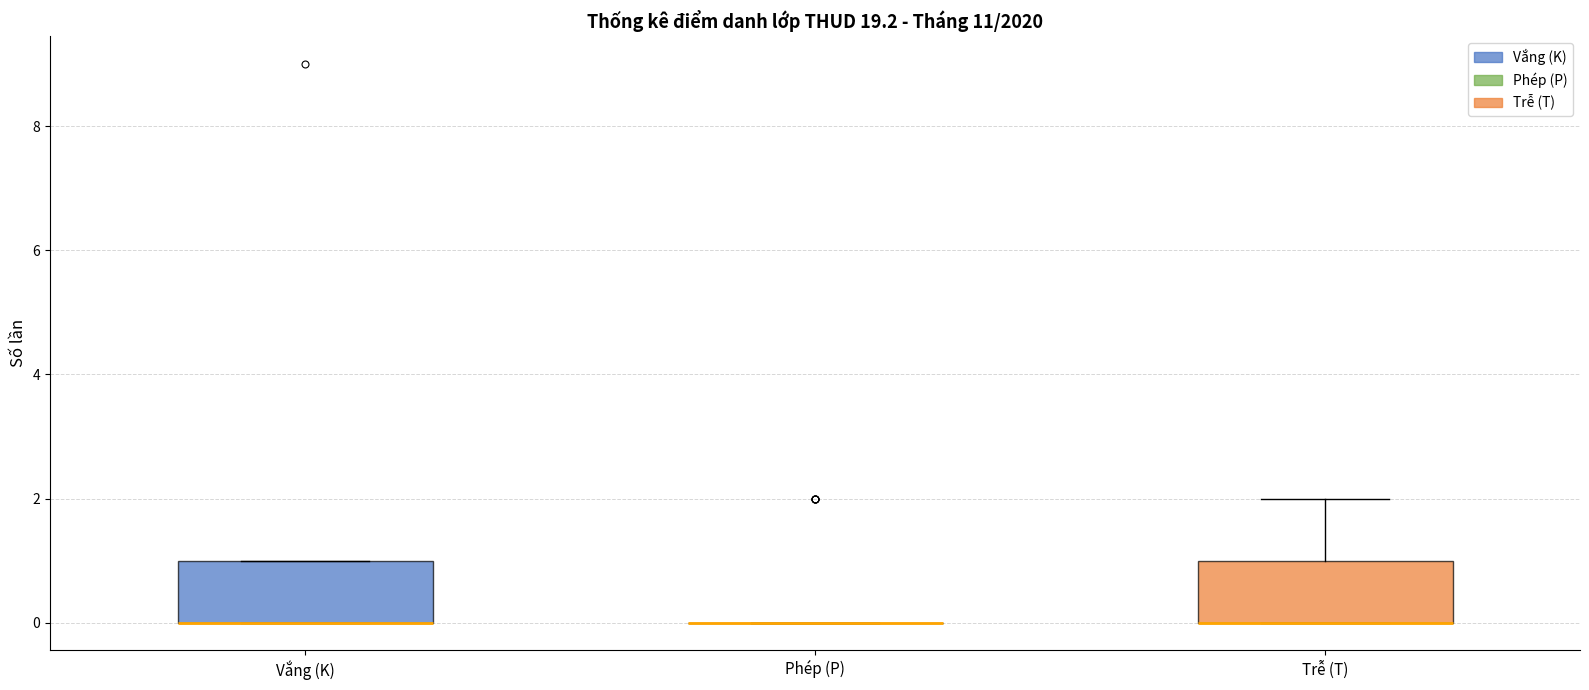

Reading left to right, read every box against the y-axis: the position of its median line, the range the box covers, and the ends of its whiskers. The values are not printed on the chart, so give them approximately, as read against the axis.

Vắng (K): median 0 (drawn on the box's lower edge), box 0 to 1, whiskers 0 to 1
Phép (P): box collapsed to a line at 0, whiskers 0 to 0
Trễ (T): median 0 (drawn on the box's lower edge), box 0 to 1, whiskers 0 to 2